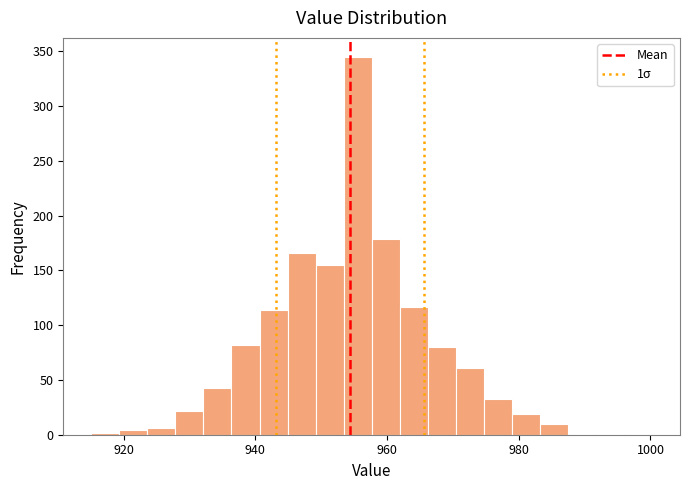

Read against the x-axis, roughly where is the centre of the tallest bar?

956